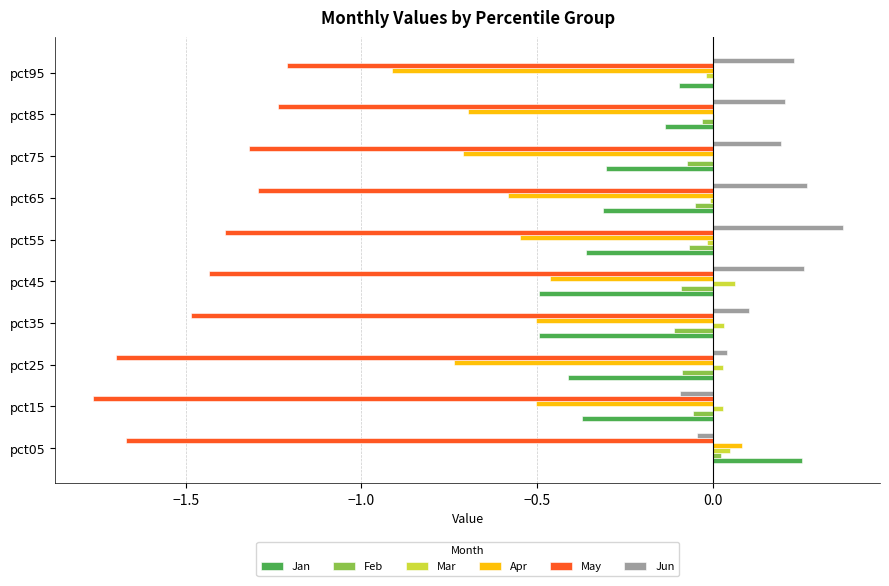

What is the sum of all Jun values?

1.5